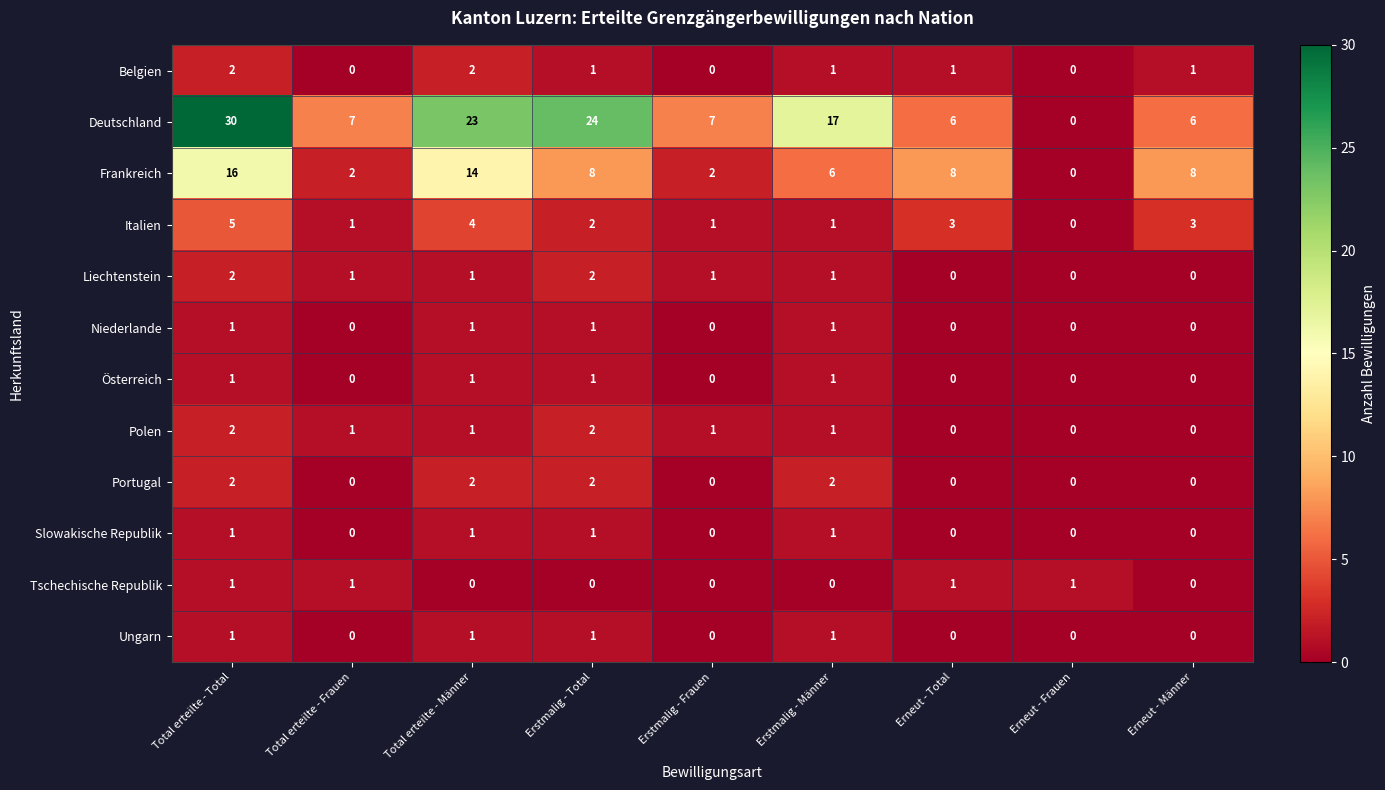

What is the difference between the highest and lowest values at Erstmalig - Total?

24